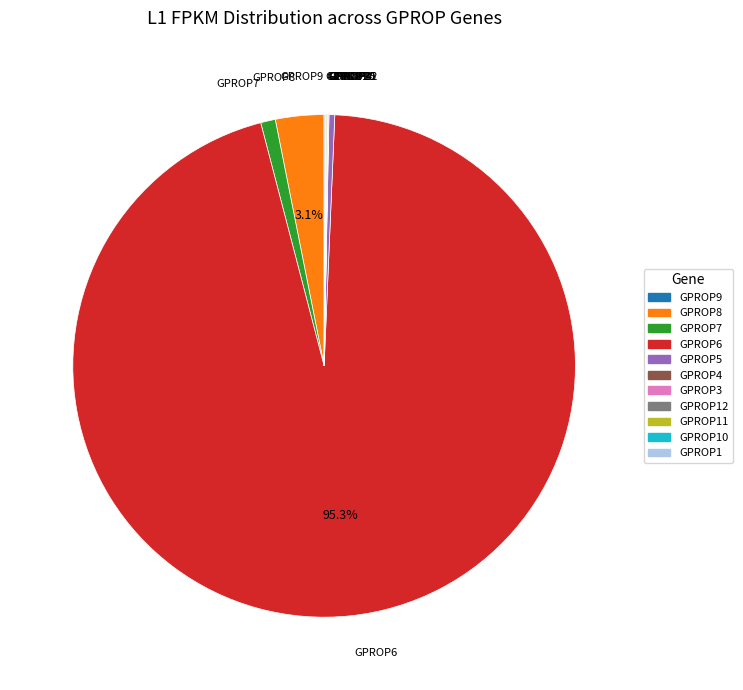

Is there any slice that represents more than half of the pie?

Yes